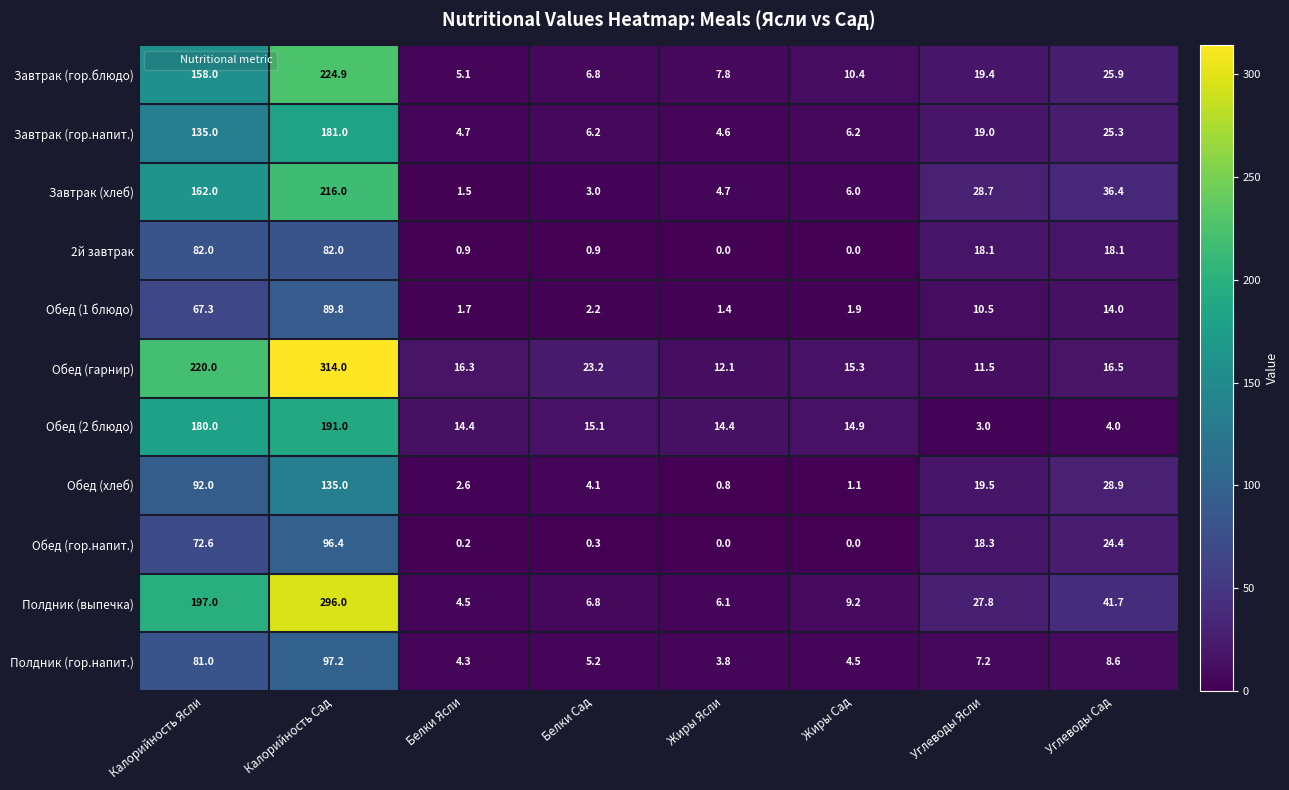

How many positive values does the 2й завтрак series have?

6